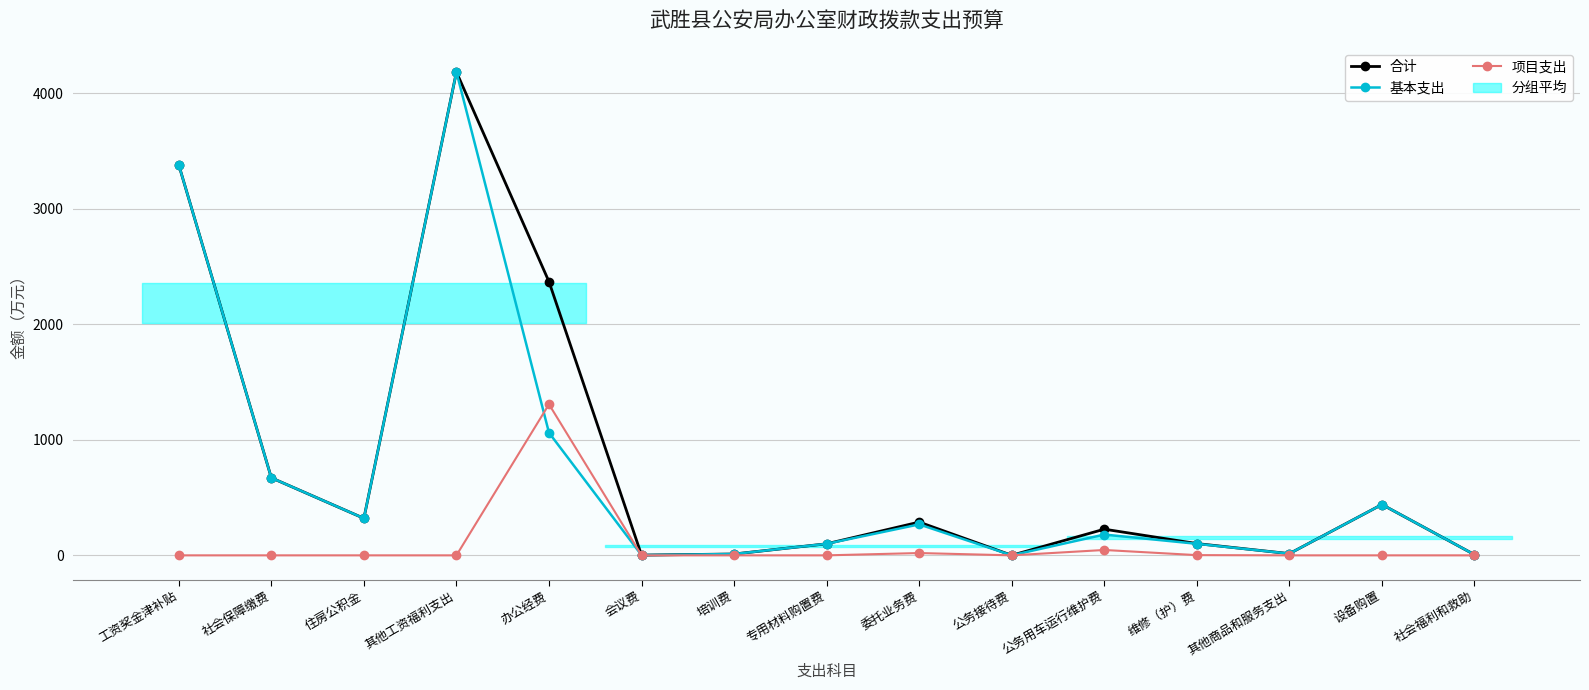

At which category does 基本支出 reach its first local peak?

其他工资福利支出